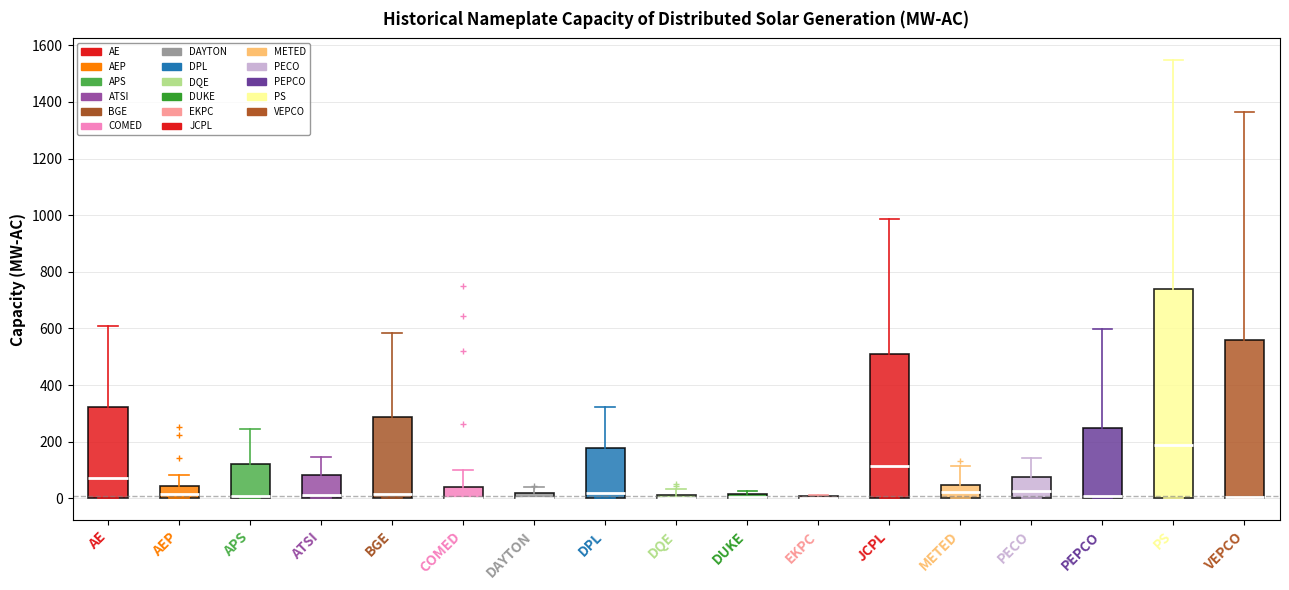

Which box is the tallest, from its lower edge to its upper edge?

PS